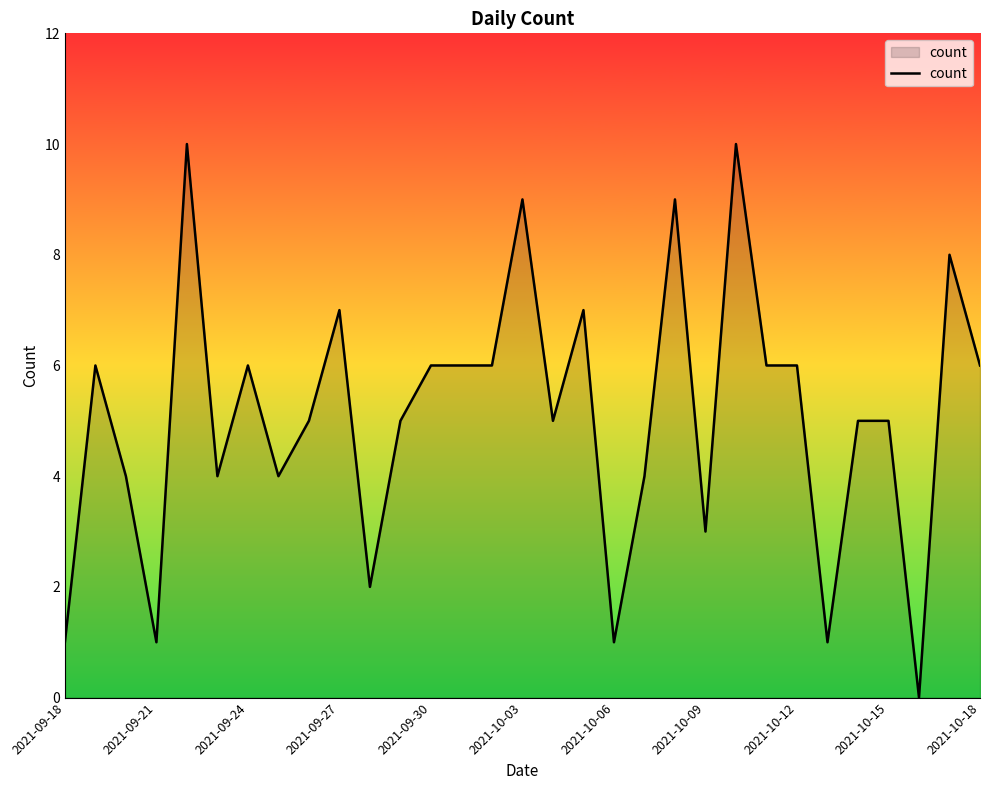

What is the greatest value displayed?

10